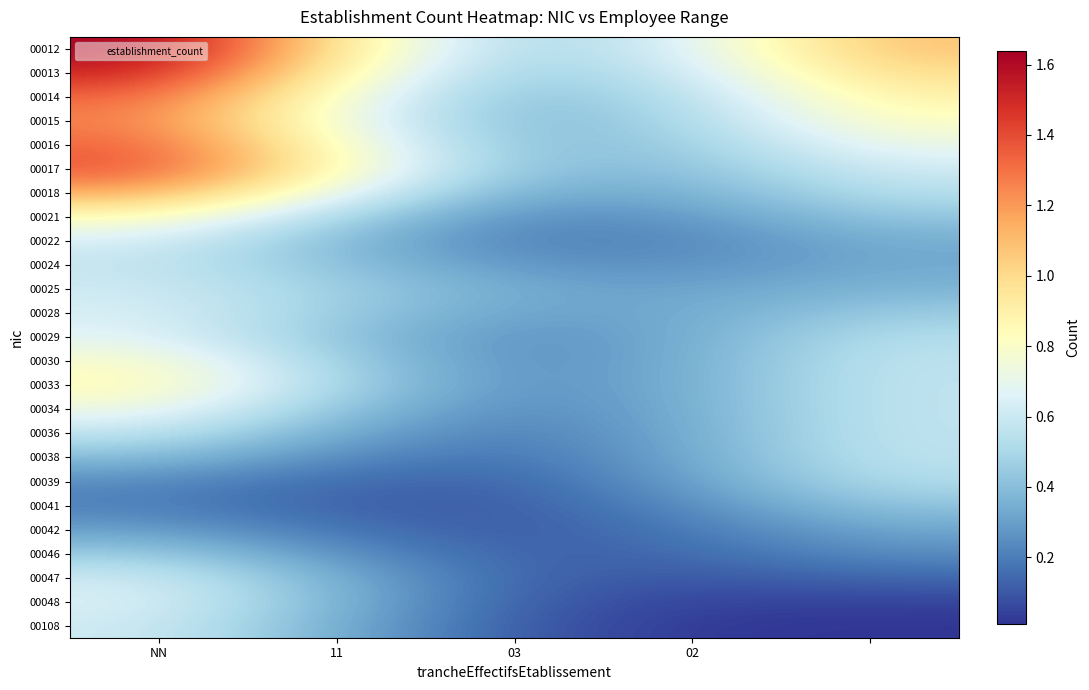

Reading left to right, extract all data points from this chart.

00012: 1.6	0.9	0.5	0.7	1.1
00013: 1.5	0.9	0.4	0.6	1.0
00014: 1.3	0.8	0.4	0.5	0.9
00015: 1.3	0.7	0.4	0.5	0.8
00016: 1.3	0.8	0.4	0.5	0.7
00017: 1.4	0.8	0.4	0.4	0.6
00018: 1.2	0.7	0.3	0.3	0.5
00021: 0.8	0.5	0.2	0.3	0.4
00022: 0.6	0.4	0.2	0.2	0.3
00024: 0.6	0.4	0.3	0.3	0.3
00025: 0.6	0.5	0.3	0.3	0.4
00028: 0.6	0.5	0.3	0.3	0.5
00029: 0.7	0.4	0.2	0.3	0.5
00030: 0.8	0.5	0.2	0.3	0.6
00033: 0.9	0.5	0.2	0.3	0.6
00034: 0.7	0.4	0.2	0.3	0.6
00036: 0.6	0.3	0.2	0.3	0.6
00038: 0.4	0.2	0.2	0.3	0.6
00039: 0.2	0.1	0.1	0.3	0.5
00041: 0.2	0.1	0.1	0.2	0.4
00042: 0.3	0.2	0.1	0.2	0.3
00046: 0.5	0.3	0.1	0.1	0.2
00047: 0.6	0.3	0.1	0.1	0.1
00048: 0.7	0.4	0.1	0.0	0.0
00108: 0.6	0.3	0.1	0.0	0.0